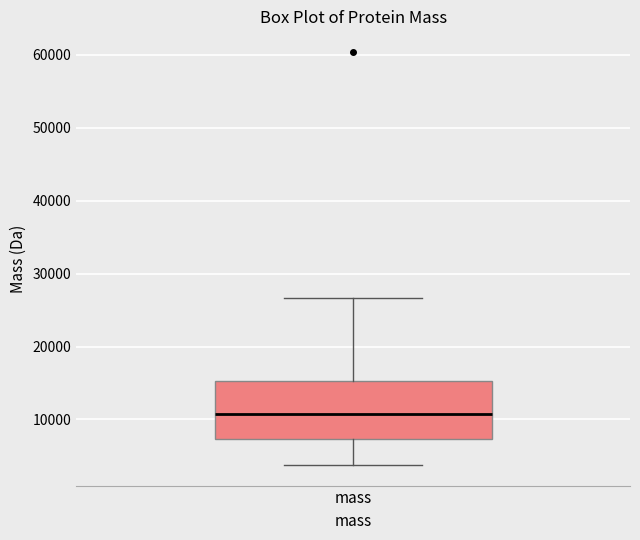

Read this box plot against the y-axis: the position of the median line, the range covered by the box, and the ends of both whiskers. The values are not printed on the chart, so give them approximately, as read against the axis.

median 11000, box 7000 to 15000, whiskers 4000 to 27000